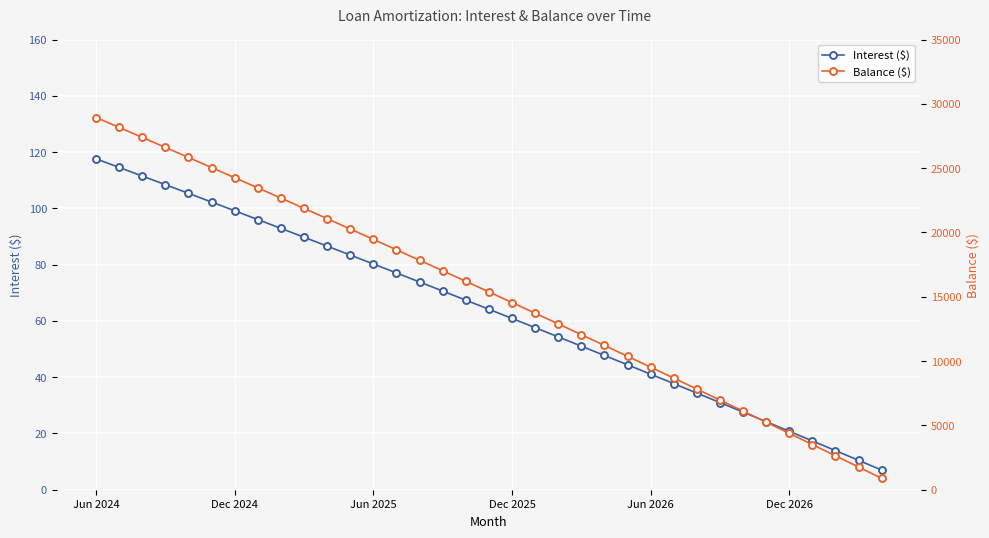

Between 18 and 29, which series saw the biggest shift?

Balance ($)